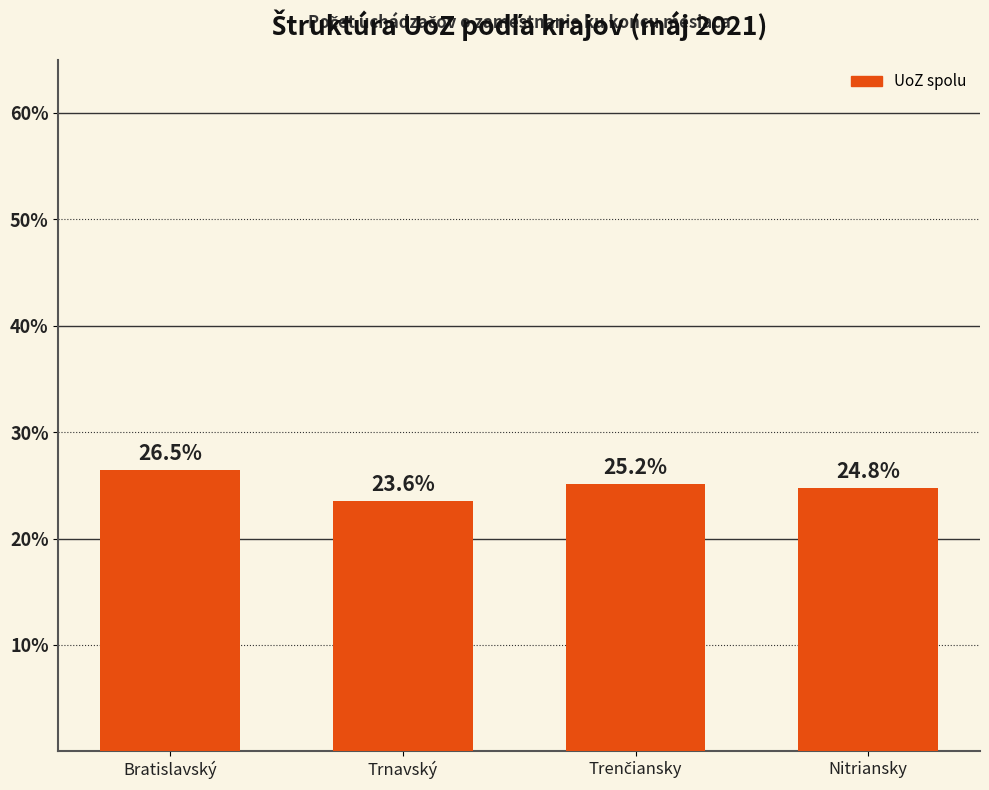

True or false: the data shows 26.5 at Bratislavský.

True